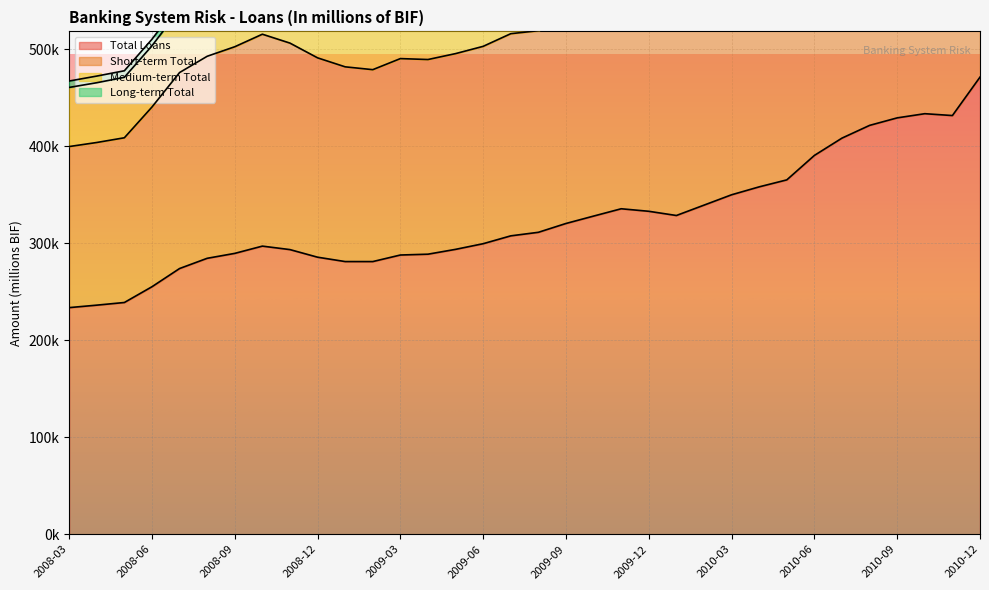

What is the label of the 32nd point from the left?

2010-10